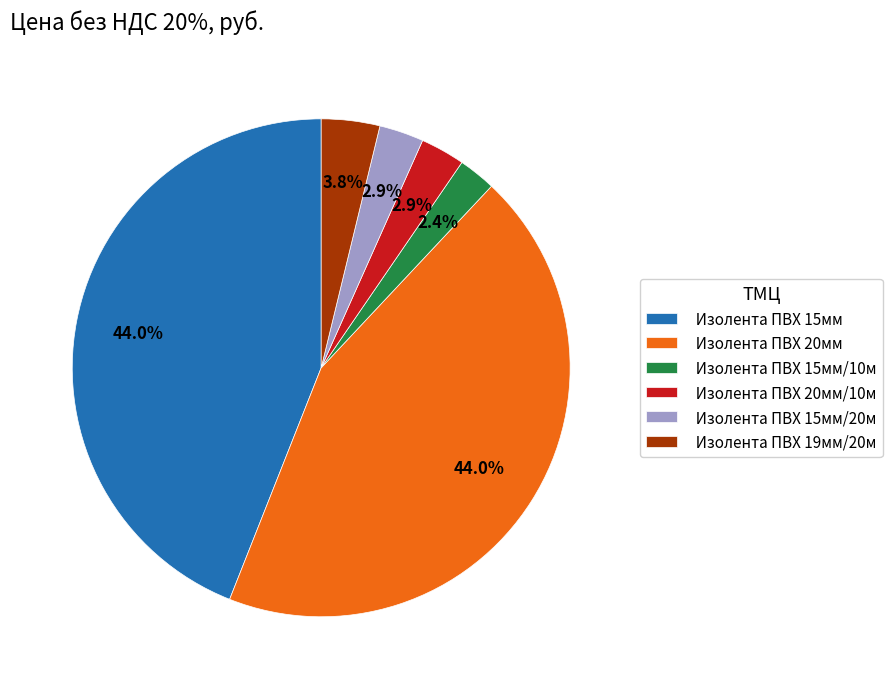

True or false: Изолента ПВХ 15мм accounts for 51% of the total.

False